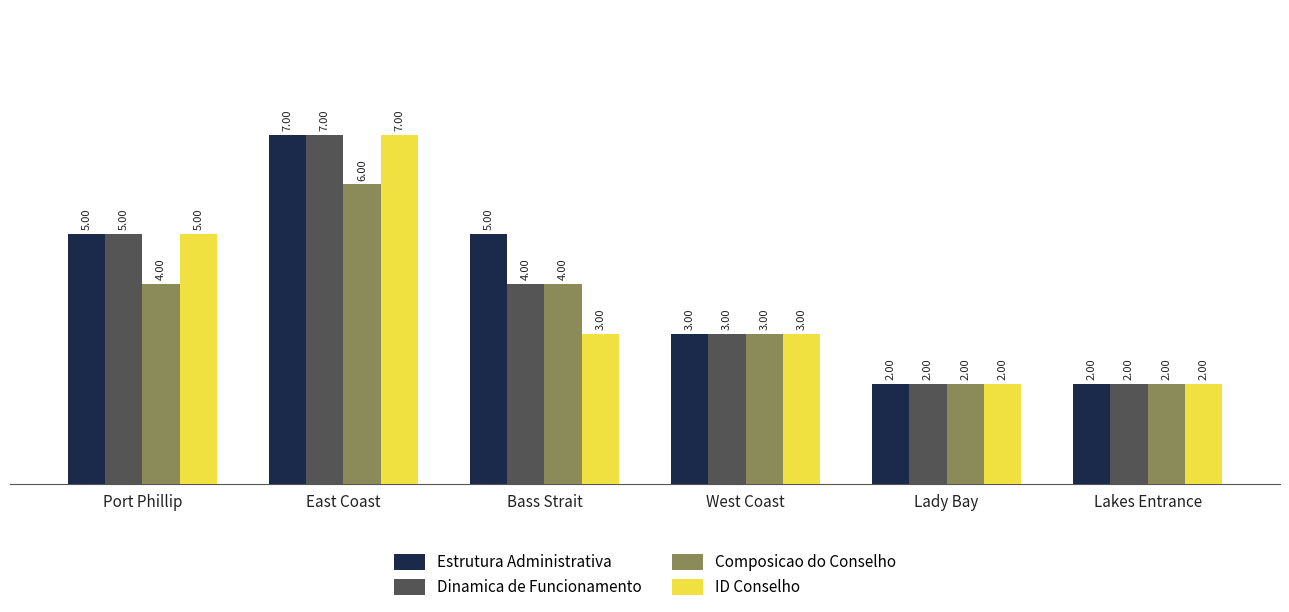

Reading left to right, list all the values displayed in this chart.

Estrutura Administrativa: Port Phillip=5	East Coast=7	Bass Strait=5	West Coast=3	Lady Bay=2	Lakes Entrance=2
Dinamica de Funcionamento: Port Phillip=5	East Coast=7	Bass Strait=4	West Coast=3	Lady Bay=2	Lakes Entrance=2
Composicao do Conselho: Port Phillip=4	East Coast=6	Bass Strait=4	West Coast=3	Lady Bay=2	Lakes Entrance=2
ID Conselho: Port Phillip=5	East Coast=7	Bass Strait=3	West Coast=3	Lady Bay=2	Lakes Entrance=2